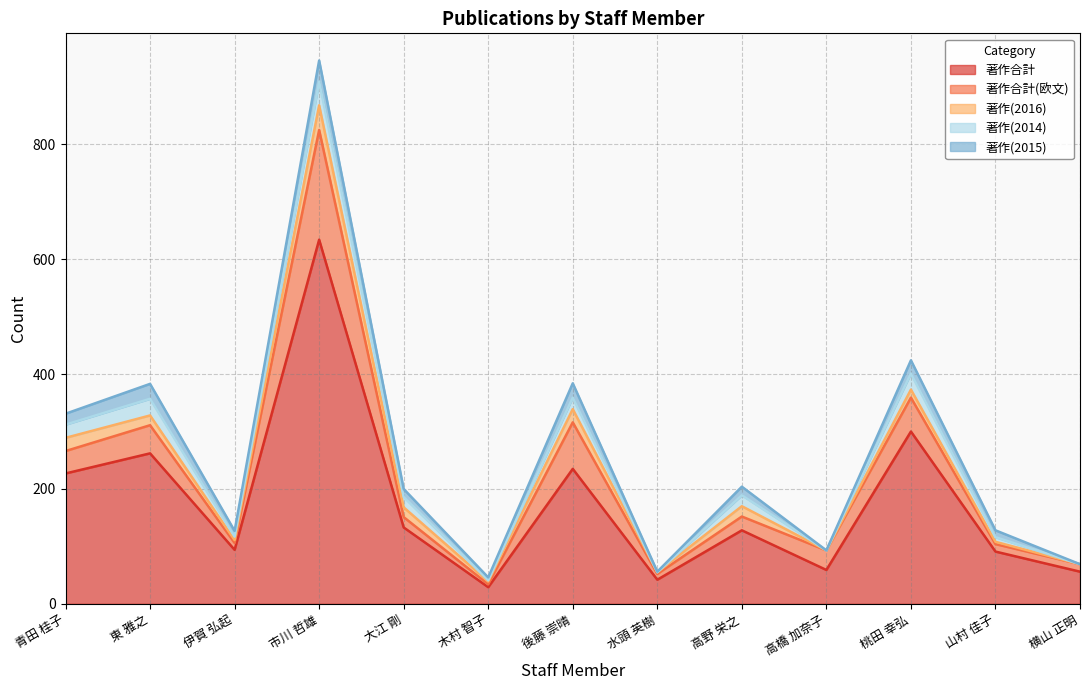

In 著作合計(欧文), how many points are higher than both neighbors (excluding endpoints)?

4